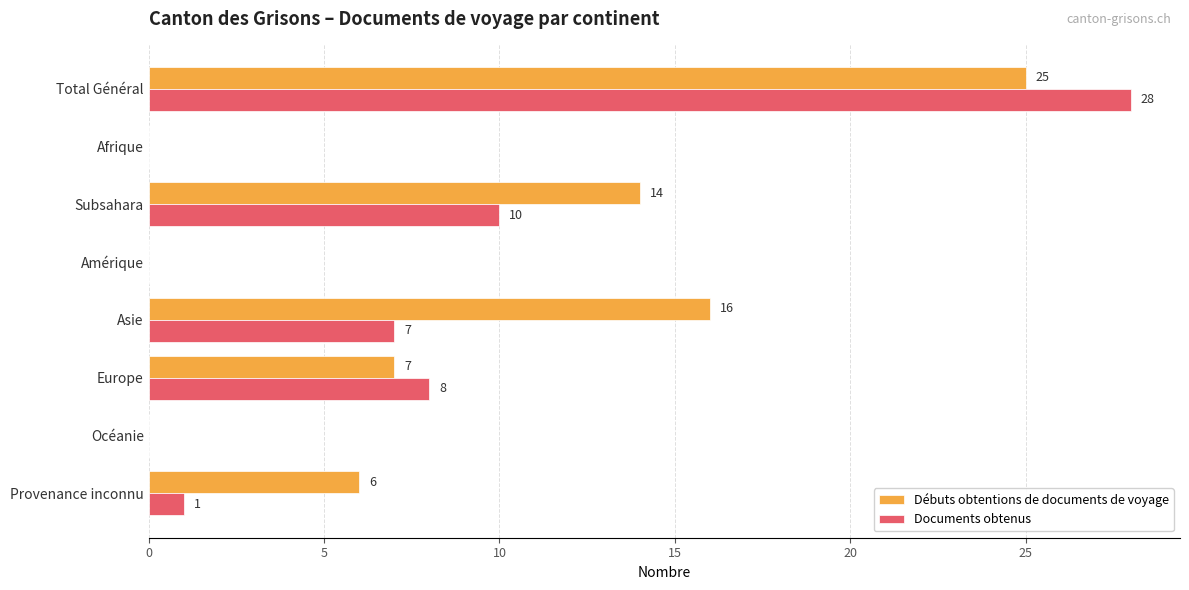

What is the sum of all Débuts obtentions de documents de voyage values?

68